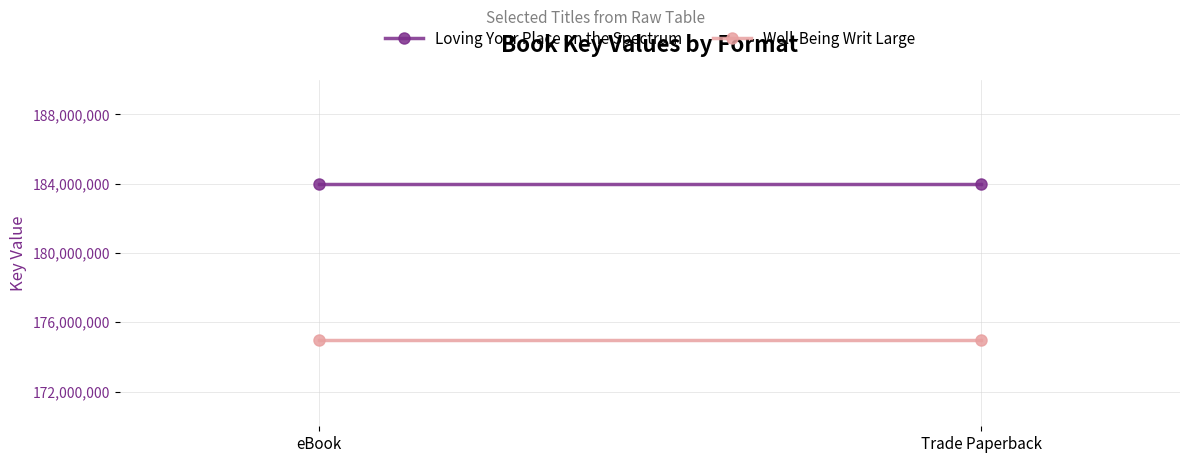

What is the lowest value of the Well-Being Writ Large series?

174952426